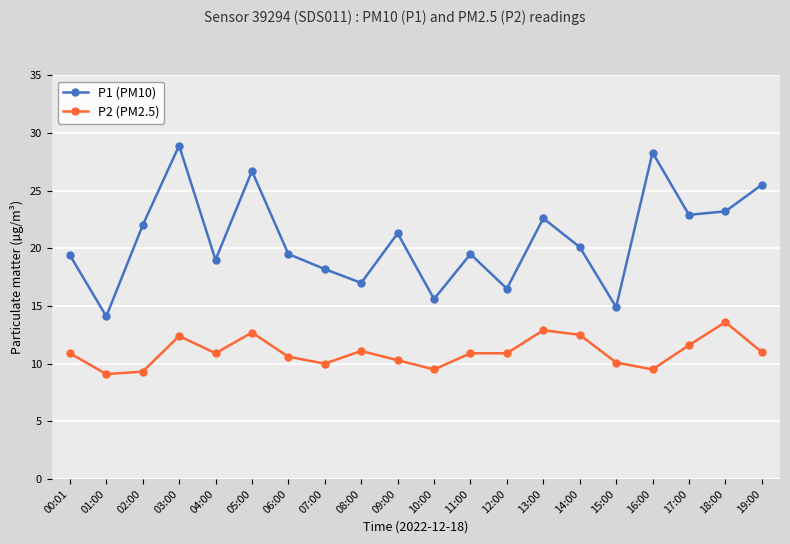

What is the total value across all series at 14:00?

32.6